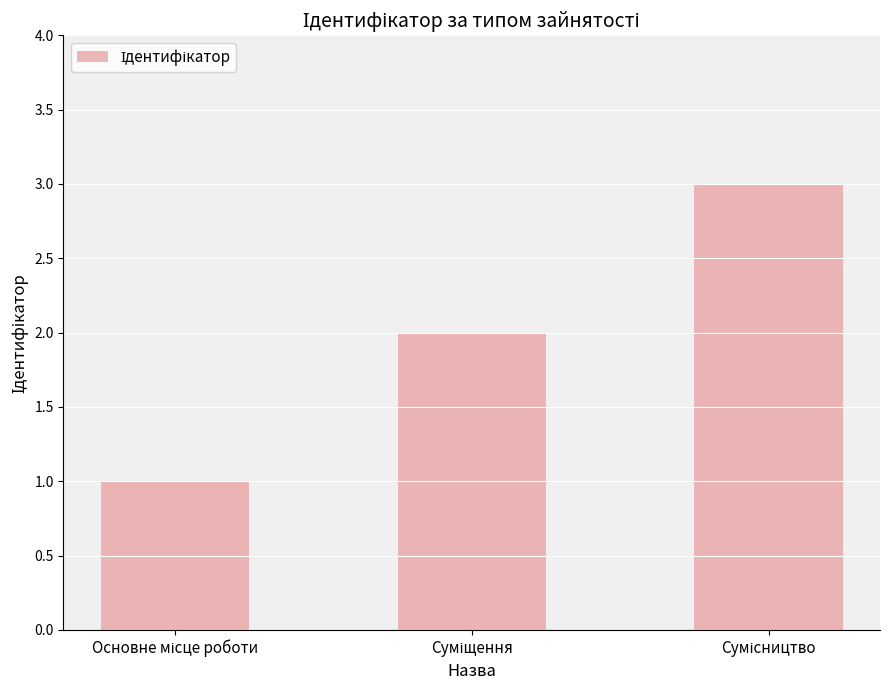

What is the value of the 2nd bar from the left?

2